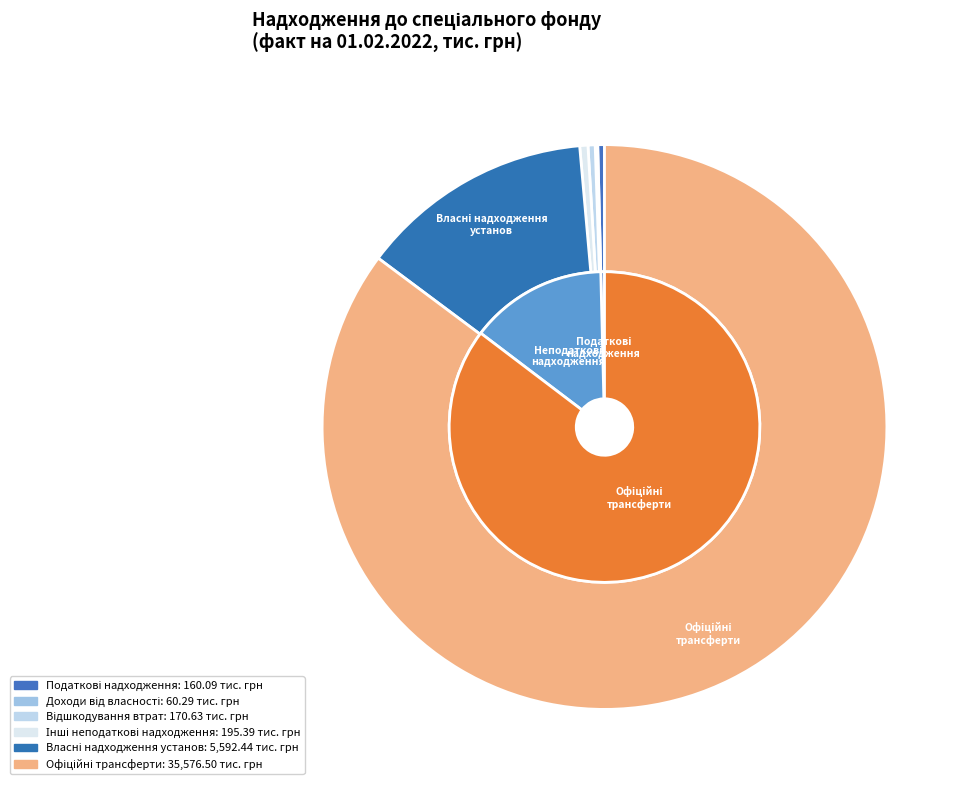

Is there any slice that represents more than half of the pie?

Yes